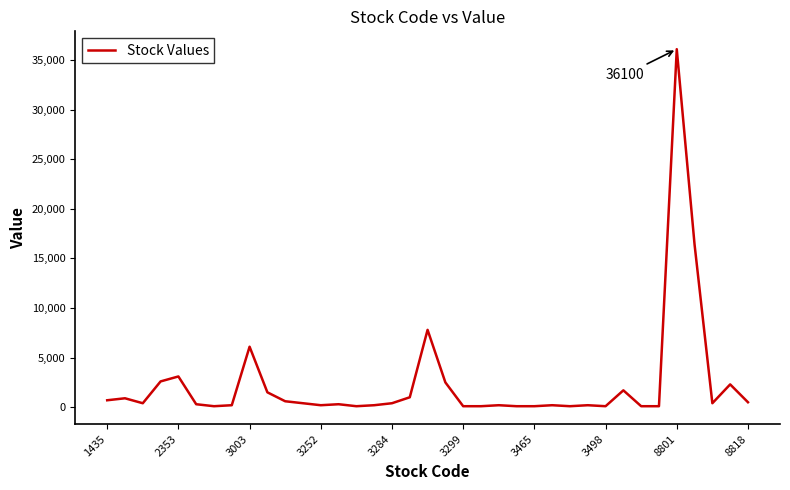

What is the greatest value displayed?

36100